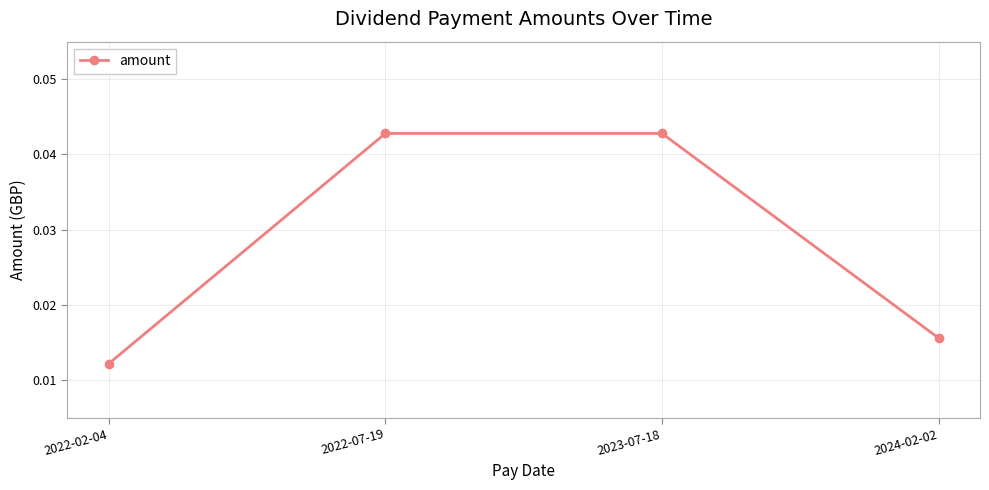

At which label is the value closest to 0?

2022-02-04